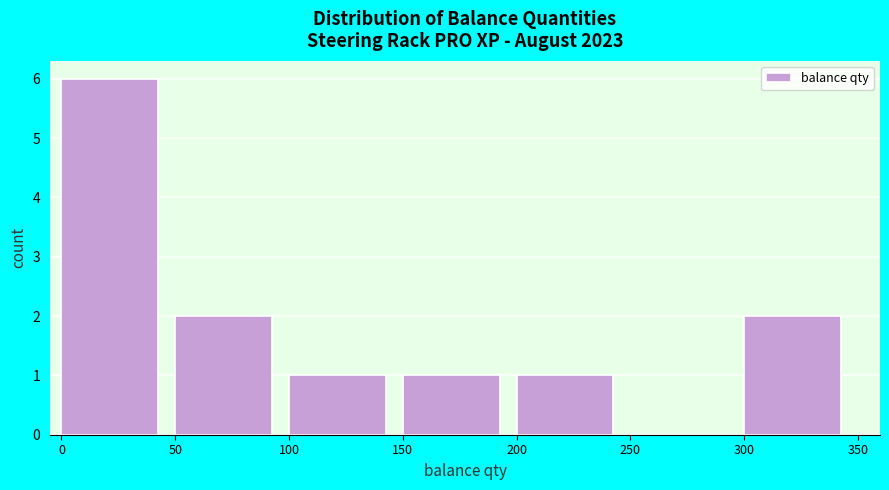

Reading left to right, list every bar in this chart as the range it spans on the x-axis followed by its height. The values are not printed on the chart, so give them approximately, as read against the axis.

0 to 50: 6
50 to 100: 2
100 to 150: 1
150 to 200: 1
200 to 250: 1
250 to 300: 0
300 to 350: 2